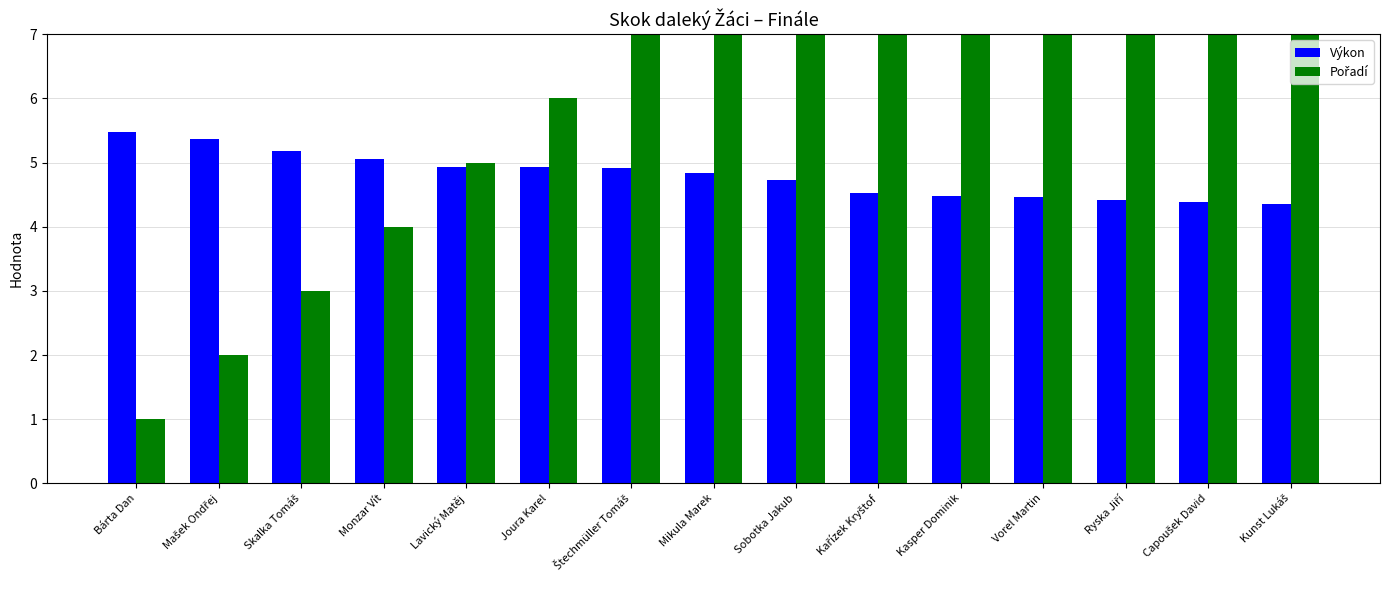

True or false: Výkon has a value of 8.3 at Skalka Tomáš.

False